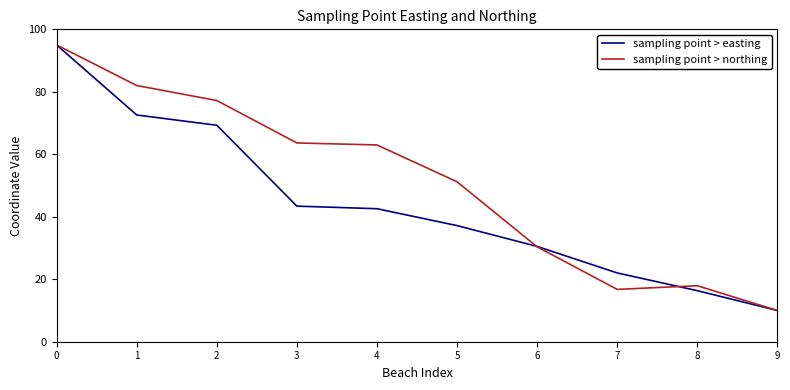

Rank the series at 7 from highest to lowest value.

sampling point > easting, sampling point > northing